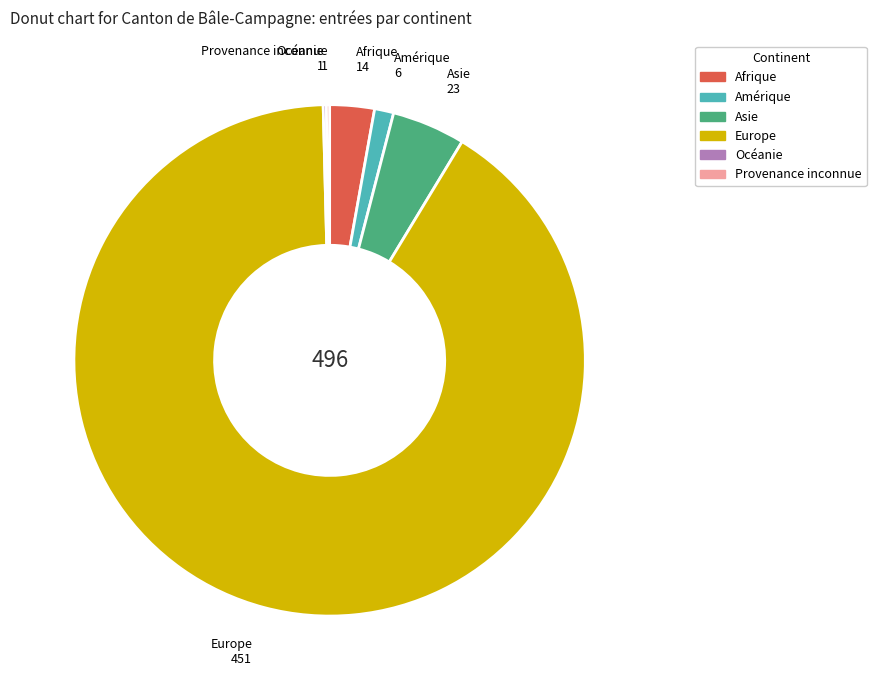

Combined, do Europe and Amérique account for over 50%?

Yes